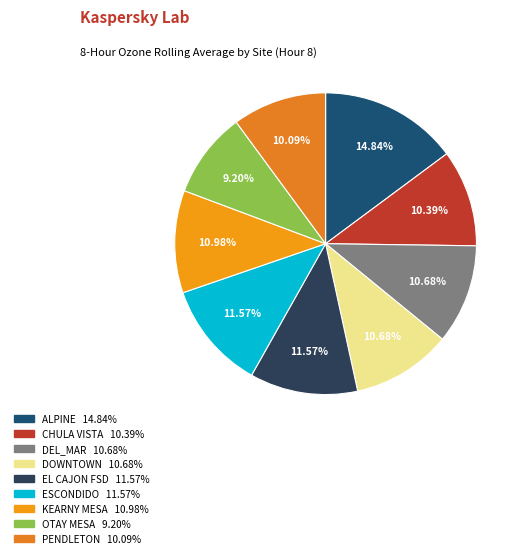

Which slice is the largest?

ALPINE